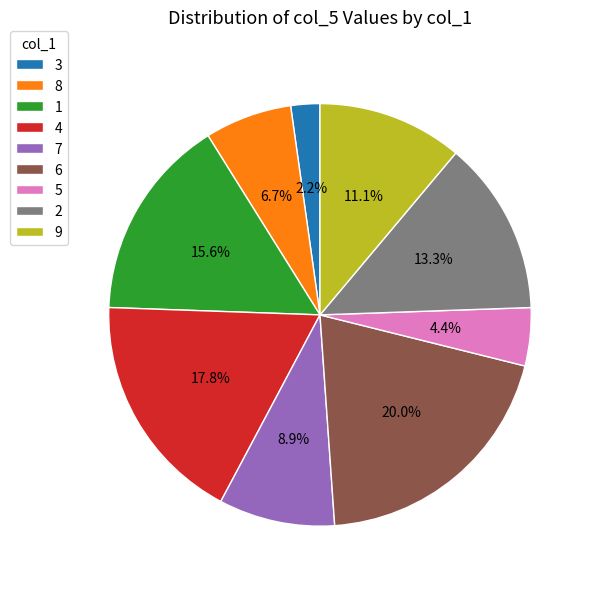

To the nearest percent, what is the combined percentage of 3 and 2?

16%